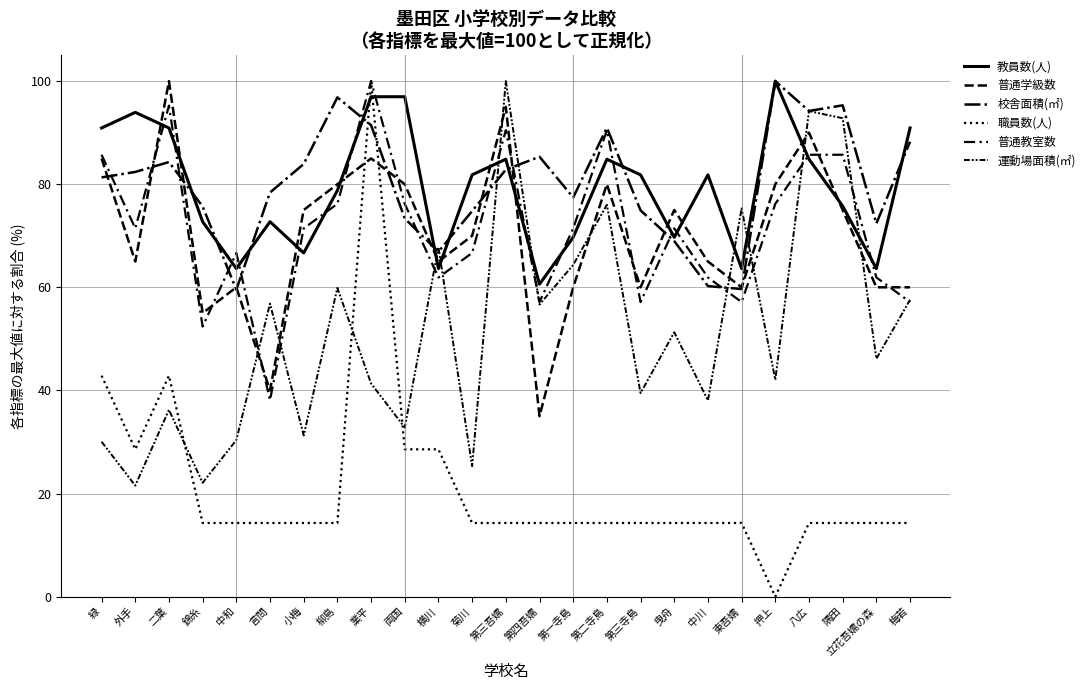

Count the number of data series in this chart.

6